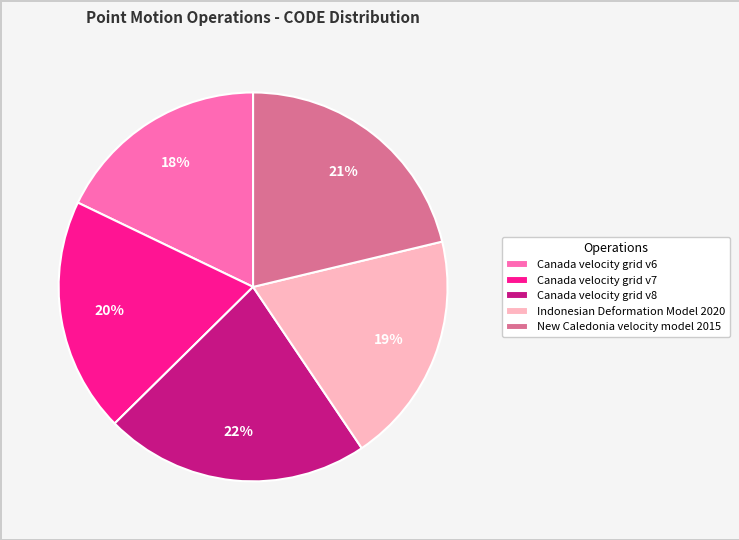

Does Indonesian Deformation Model 2020 account for over 50% of the chart?

No